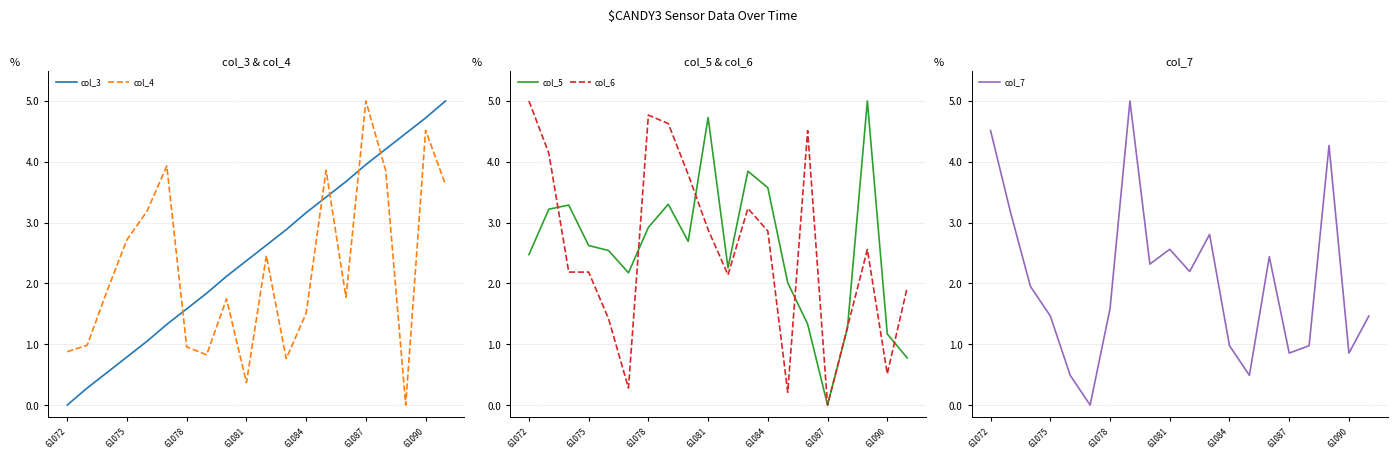

What is the spread (max minus min) of values at 8?

2.0